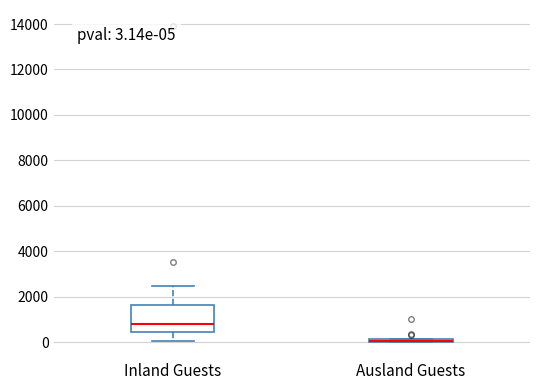

Which box is the tallest, from its lower edge to its upper edge?

Inland Guests